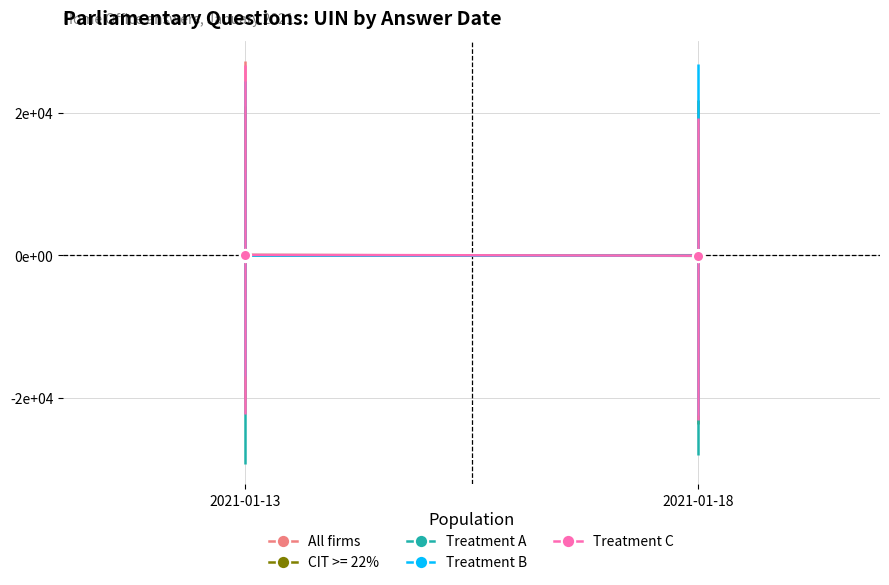

What is the difference between the maximum and minimum values in the CIT >= 22% series?

113